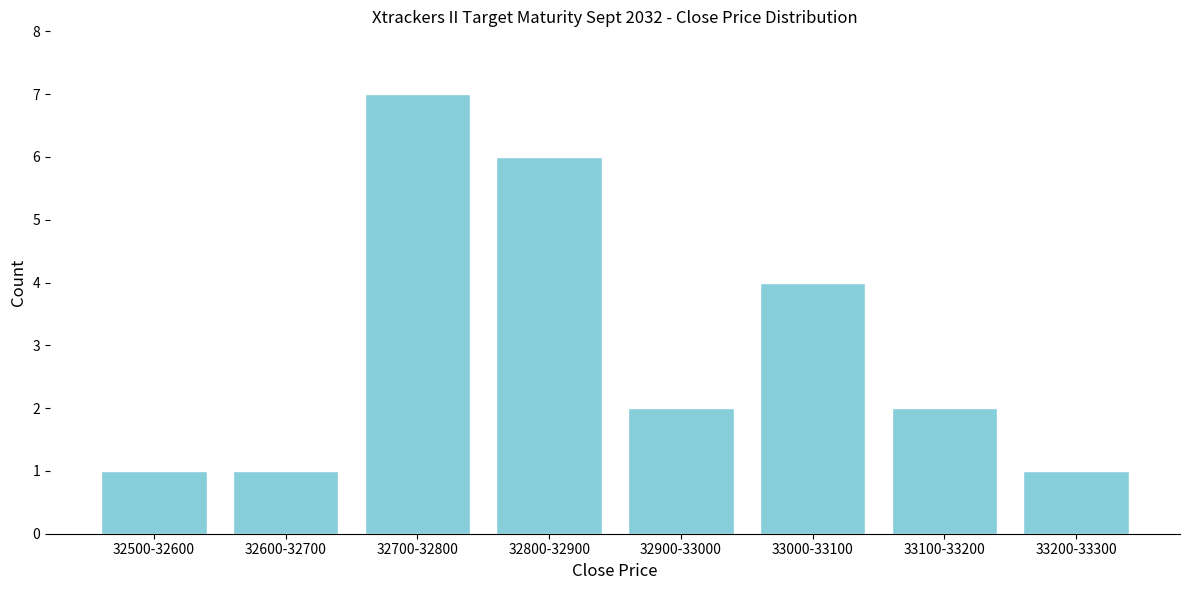

Reading left to right, extract all data points from this chart.

1	1	7	6	2	4	2	1